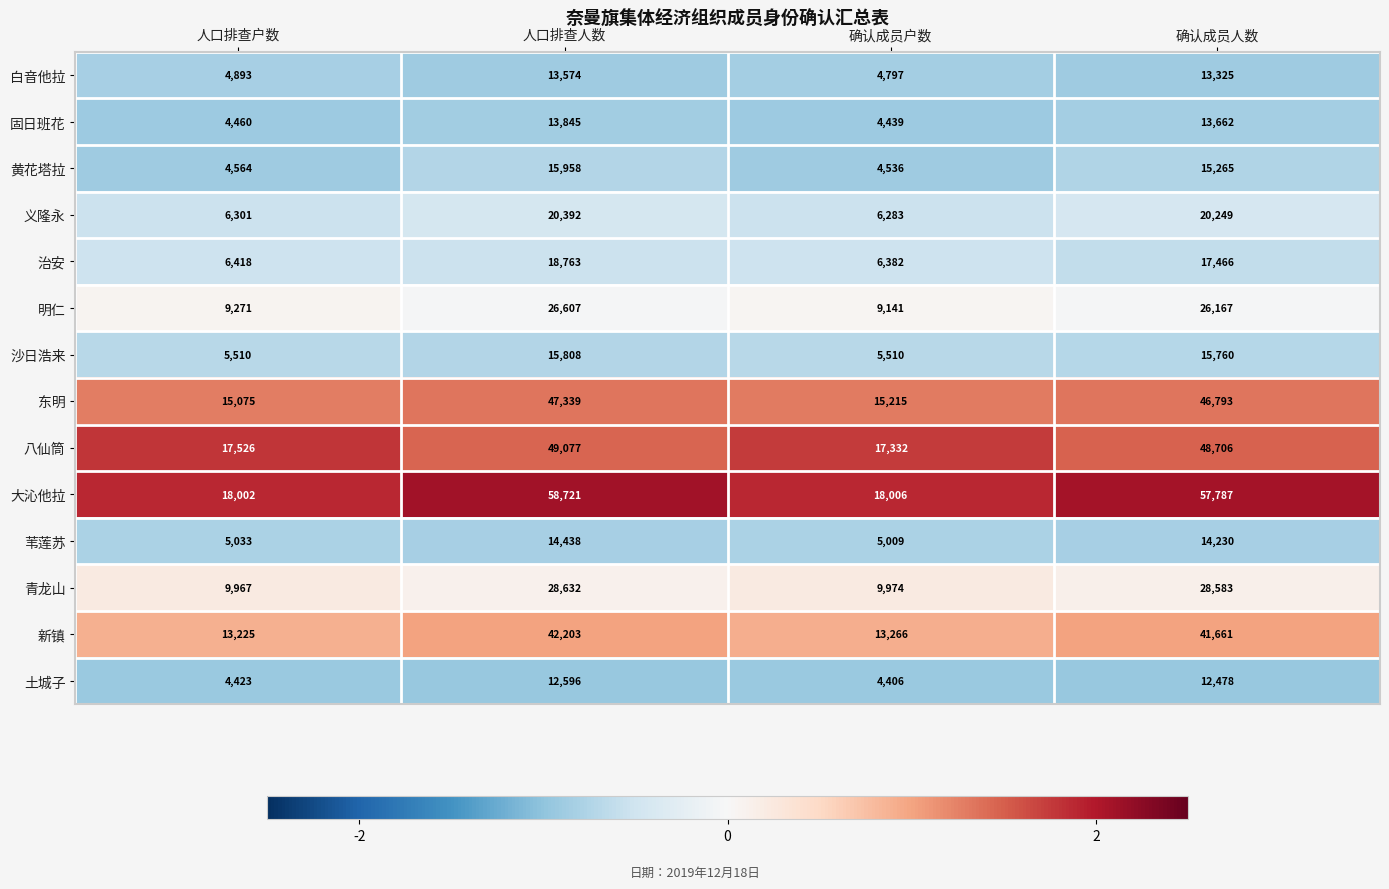

The value of 白音他拉 at 确认成员户数 is 4797. True or false?

True